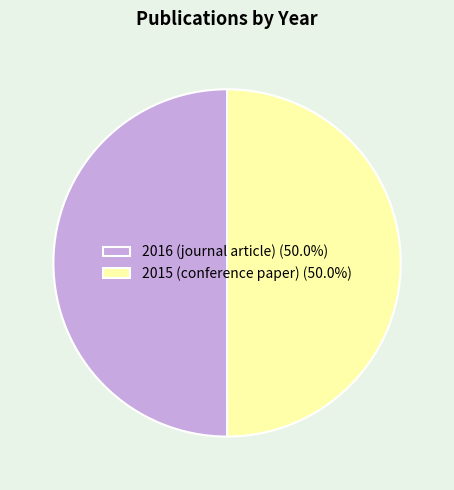

Is the sum of 2015 (conference paper) (50.0%) and 2016 (journal article) (50.0%) greater than half?

Yes